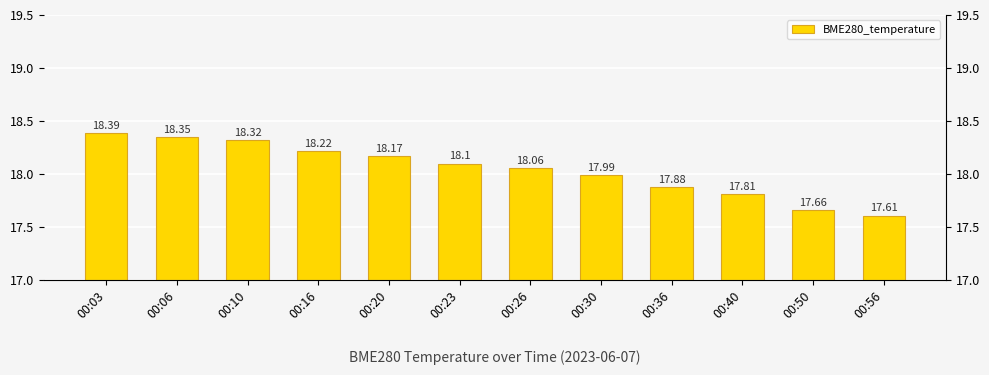

Reading right to left, transcribe all the data shown in this chart.

00:56=17.6	00:50=17.7	00:40=17.8	00:36=17.9	00:30=18.0	00:26=18.1	00:23=18.1	00:20=18.2	00:16=18.2	00:10=18.3	00:06=18.4	00:03=18.4